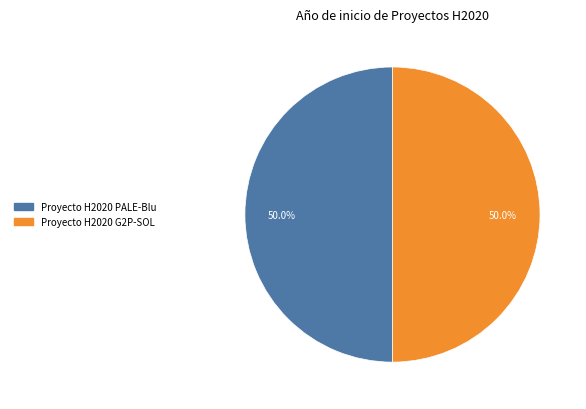

Count the number of slices in the pie.

2